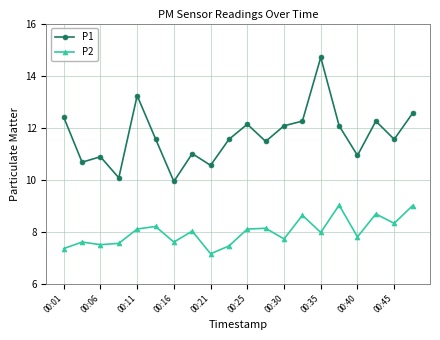

What is the maximum value for P1?

14.7